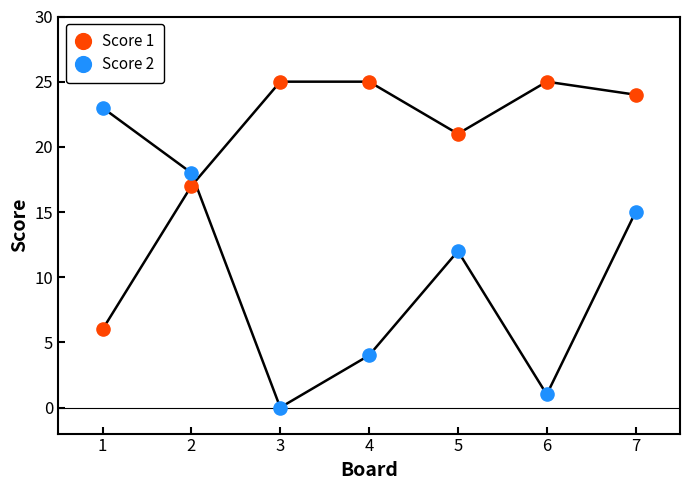

What are all the series names shown in the legend?

Score 1, Score 2